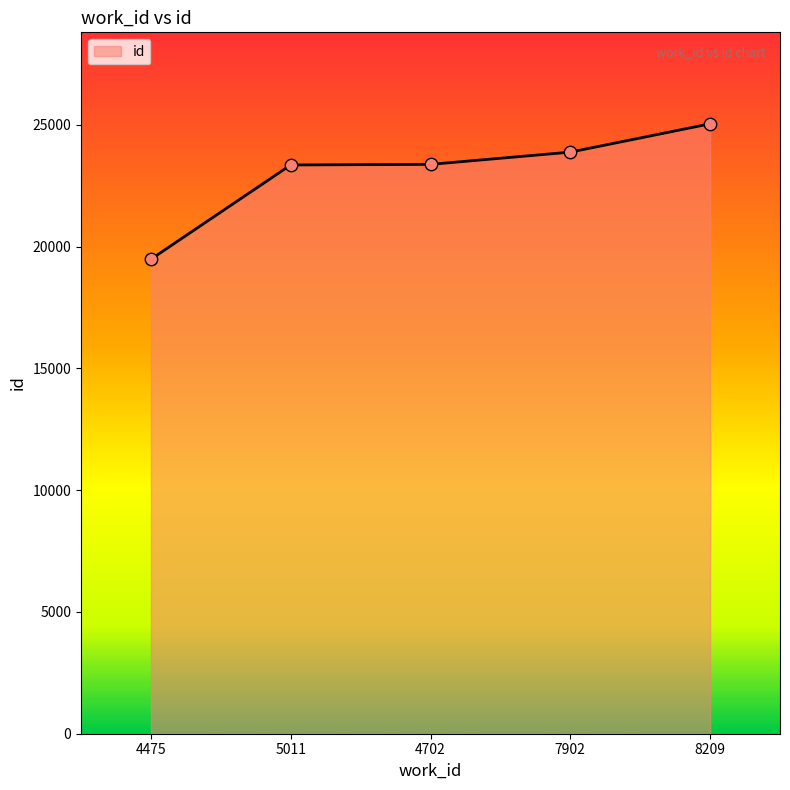

What is the ratio of the value at 7902 to the value at 8209?

1.0